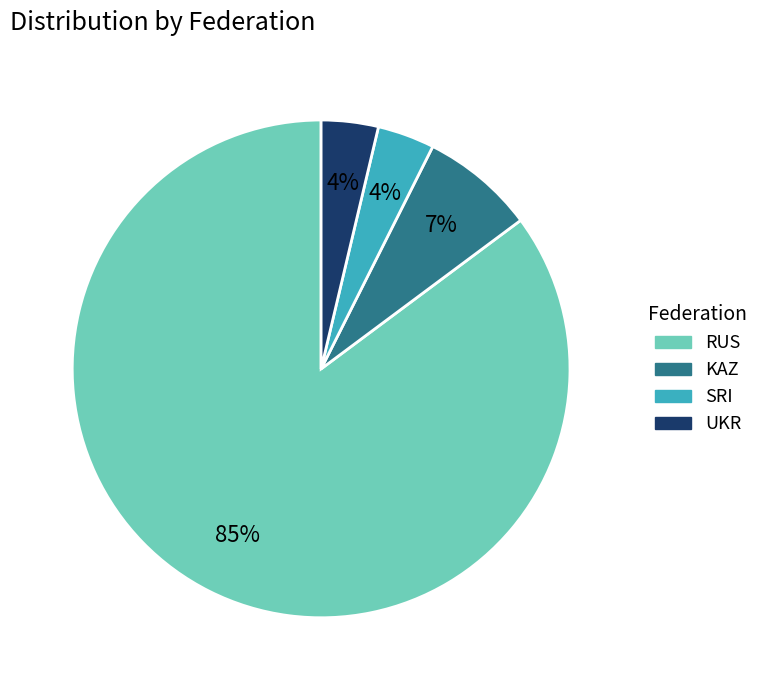

How many slices are in this pie chart?

4